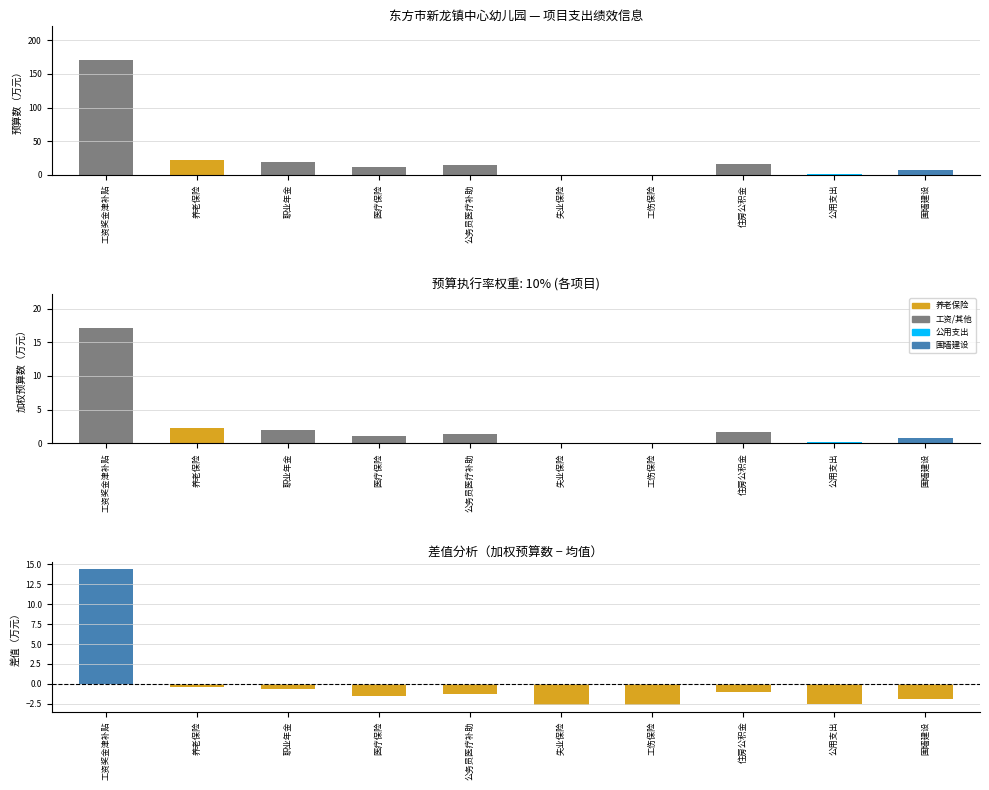

How many bars are there in each group?

3